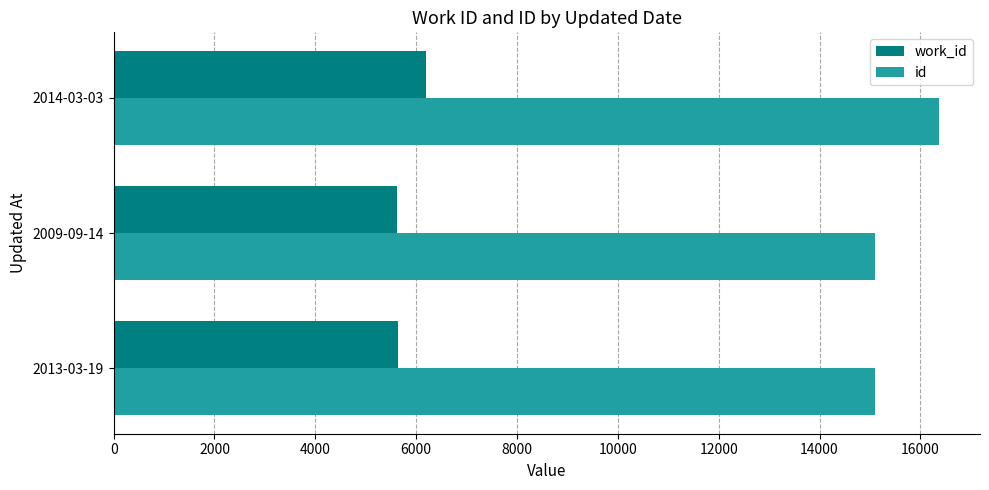

Rank the series at 2014-03-03 from highest to lowest value.

id, work_id